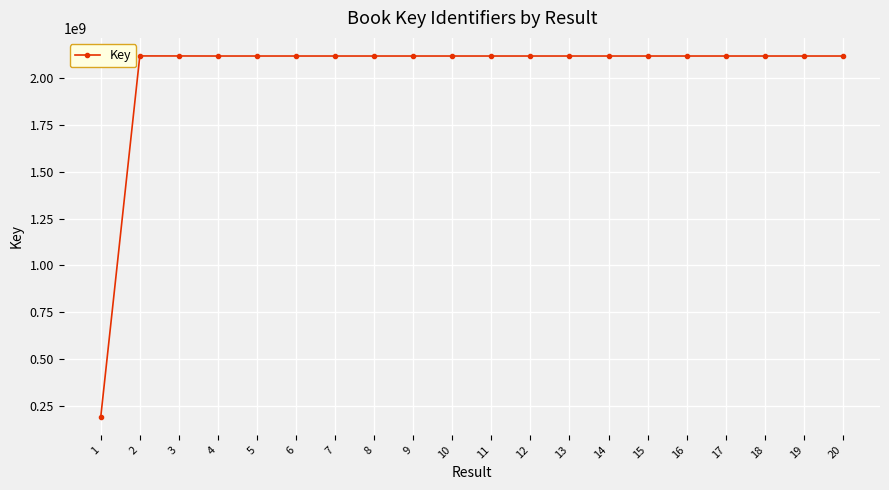

How many values are below 2117884771?

10